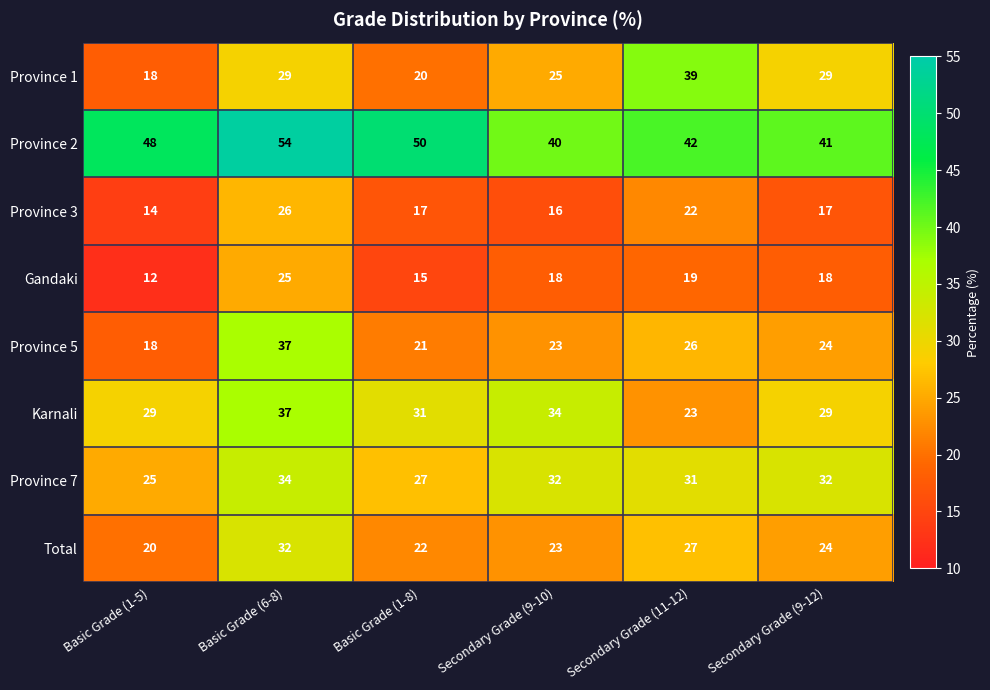

At which category does the chart reach its minimum across all series?

Basic Grade (1-5)